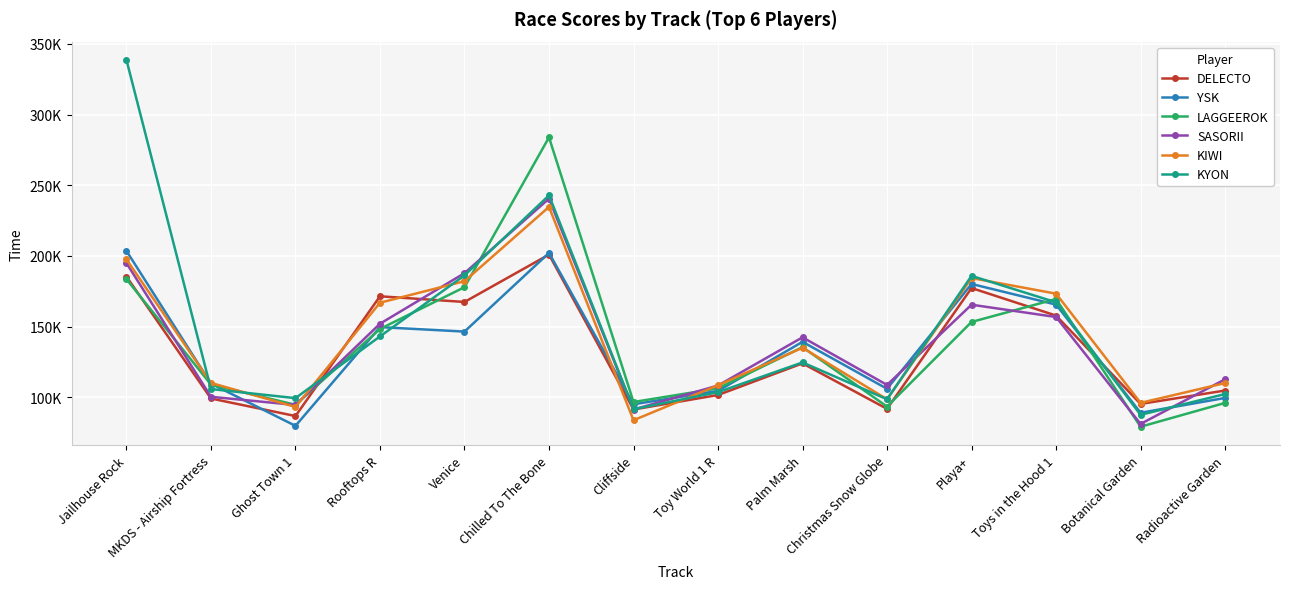

What is the difference between the second highest and second lowest values in the LAGGEEROK series?

90085